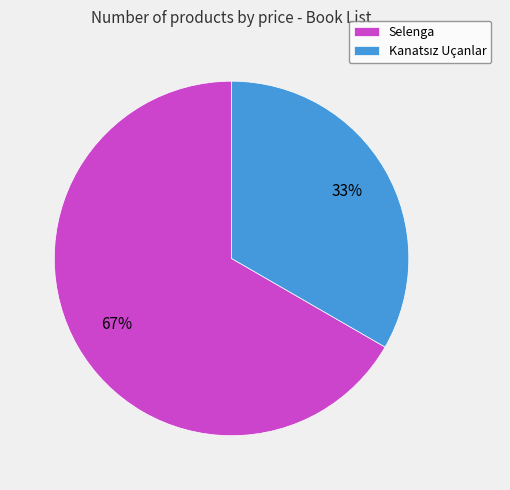

To the nearest percent, what percentage of the pie is Selenga?

67%